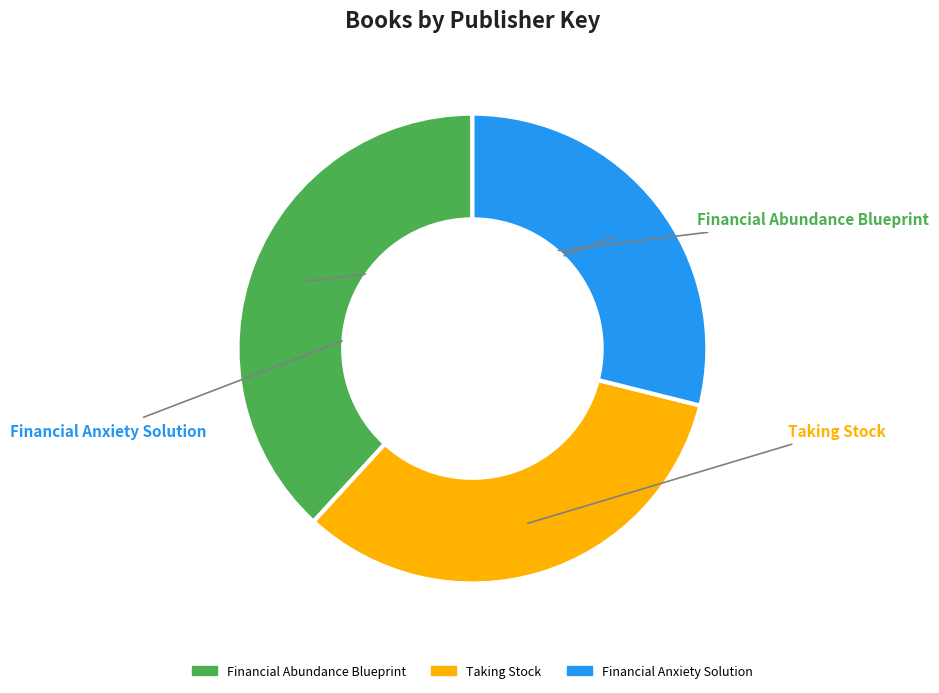

Does any single category account for the majority?

No